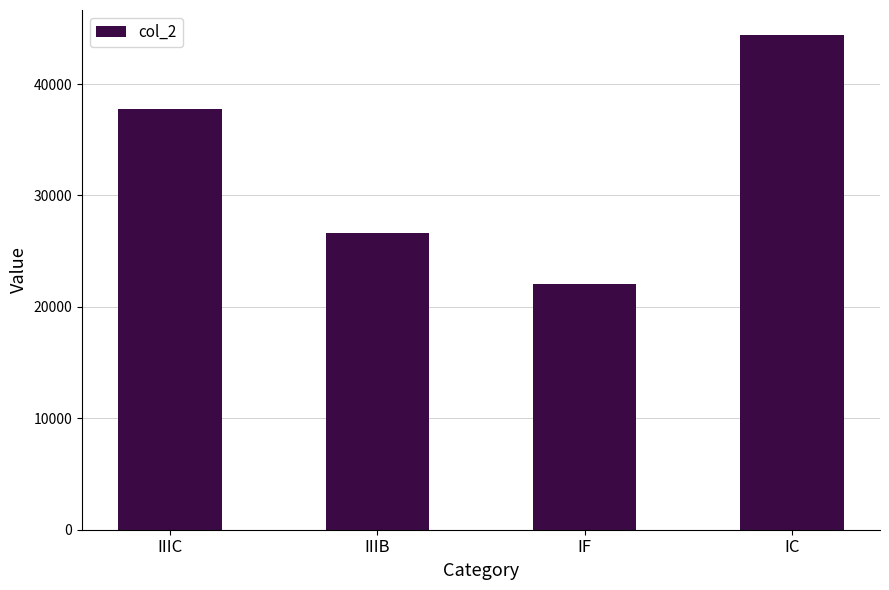

Approximately how many times larger is the value at IIIB compared to IF?

1.2